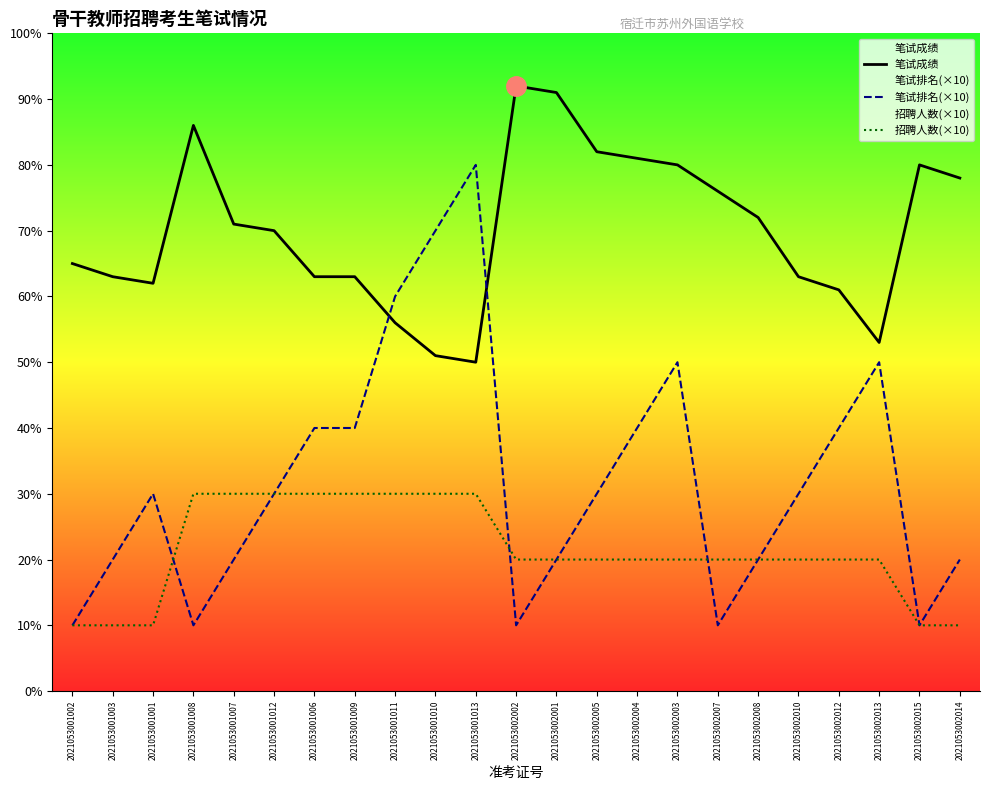

Which category has the lowest value in the 招聘人数(×10) series?

2021053001002